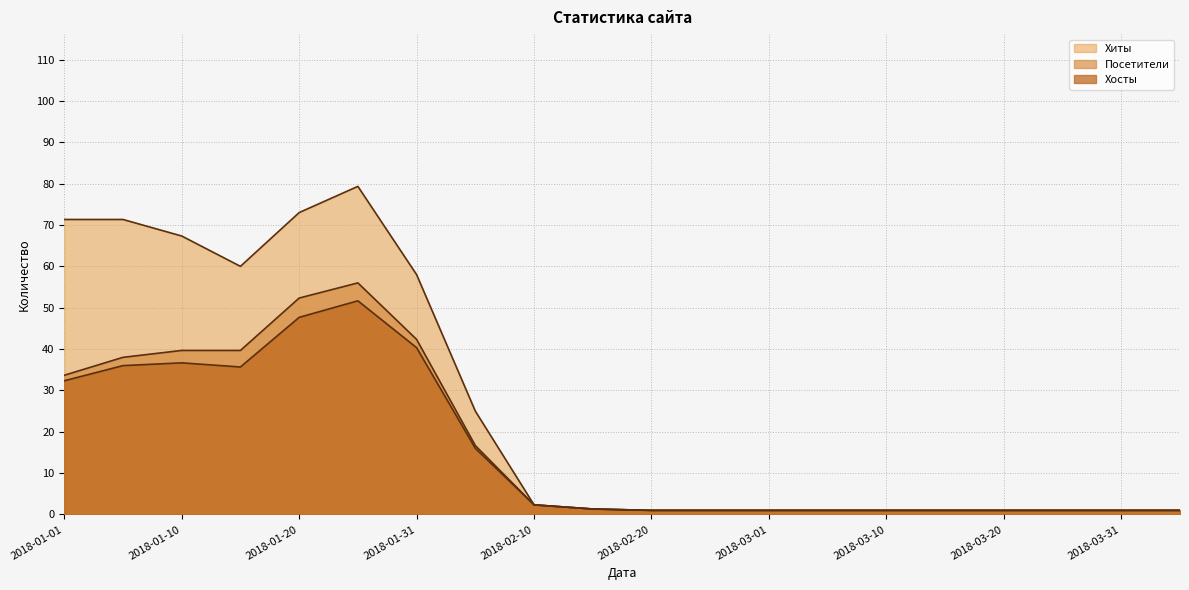

What is the sum of all Хиты values?

519